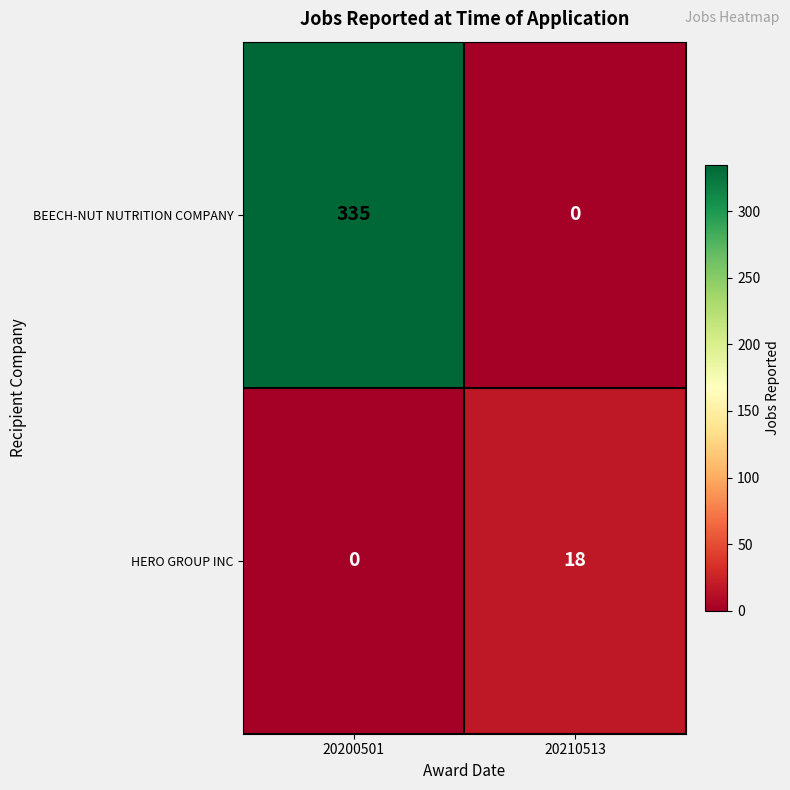

What is the total value across all series at 20200501?

335